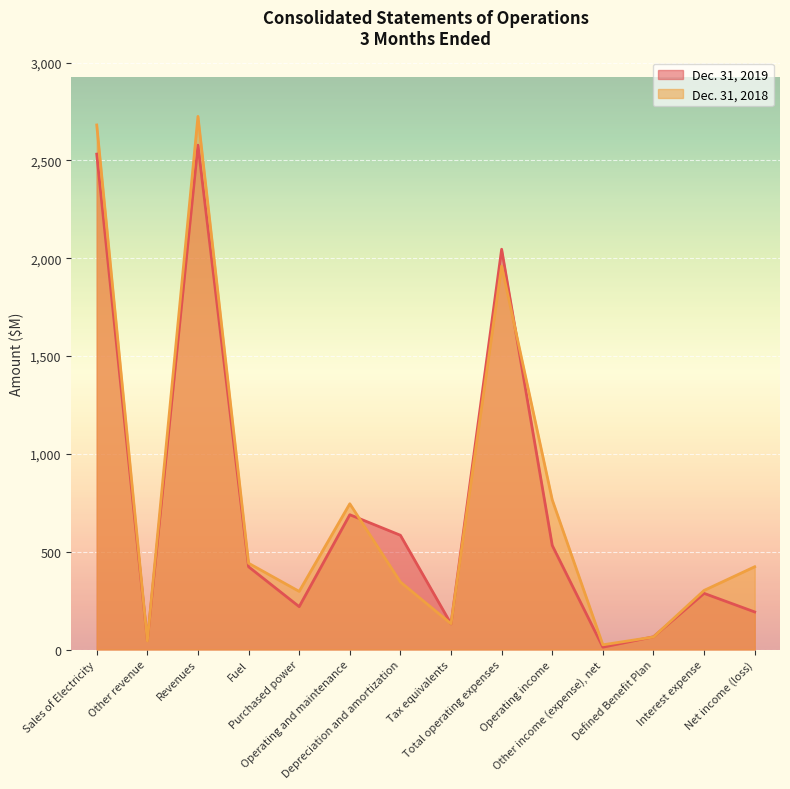

After their last crossing, which series has the higher values: Dec. 31, 2019 or Dec. 31, 2018?

Dec. 31, 2018